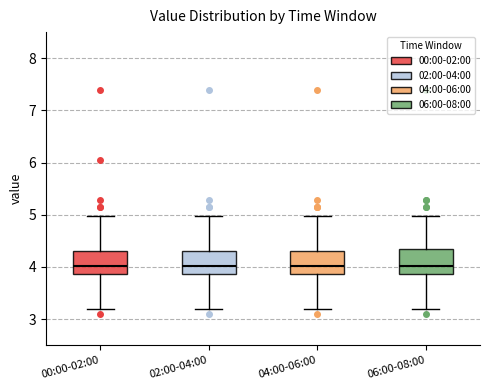

Reading left to right, transcribe this box plot: for each box, give where its median line is, the range the box spans, and where its two whiskers end, as read against the y-axis. The values are not printed on the chart, so give them approximately, as read against the axis.

00:00-02:00: median 4.0, box 3.9 to 4.3, whiskers 3.2 to 5.0
02:00-04:00: median 4.0, box 3.9 to 4.3, whiskers 3.2 to 5.0
04:00-06:00: median 4.0, box 3.9 to 4.3, whiskers 3.2 to 5.0
06:00-08:00: median 4.0, box 3.9 to 4.3, whiskers 3.2 to 5.0